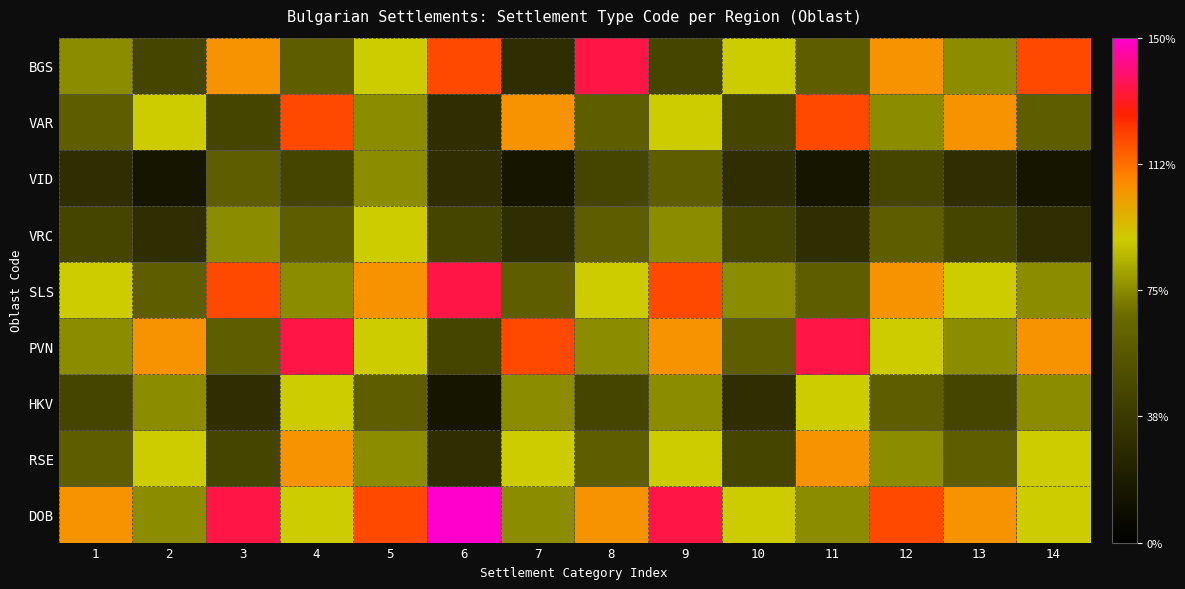

Which series changed the most between 4 and 8?

BGS